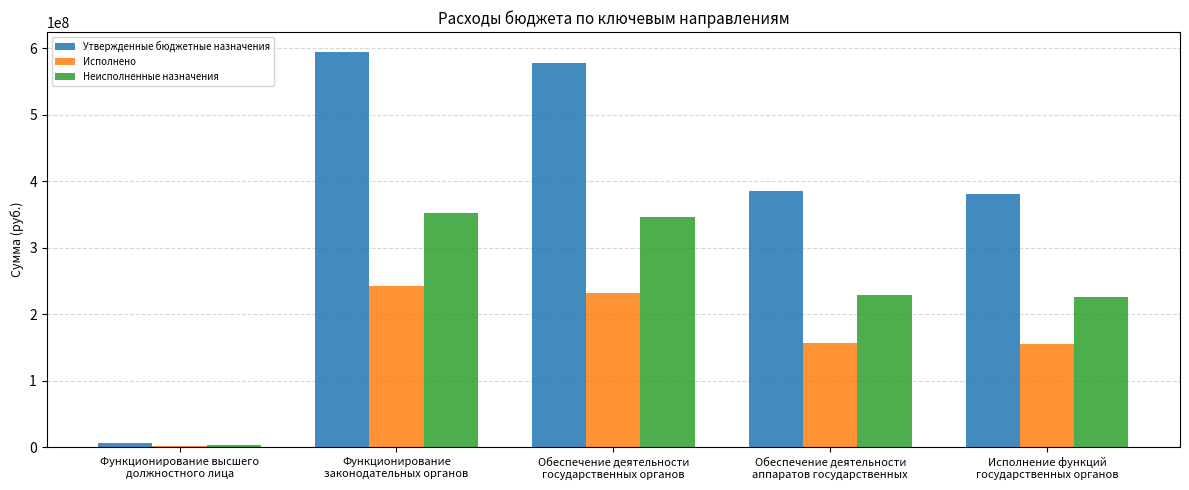

At which label does Утвержденные бюджетные назначения reach its minimum?

Функционирование высшего
должностного лица